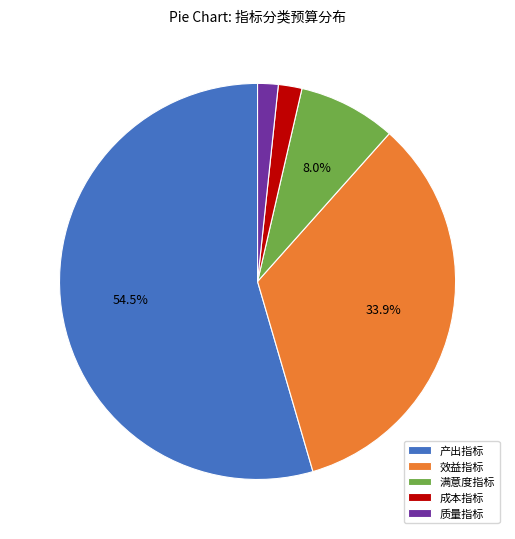

Does any single category account for the majority?

Yes